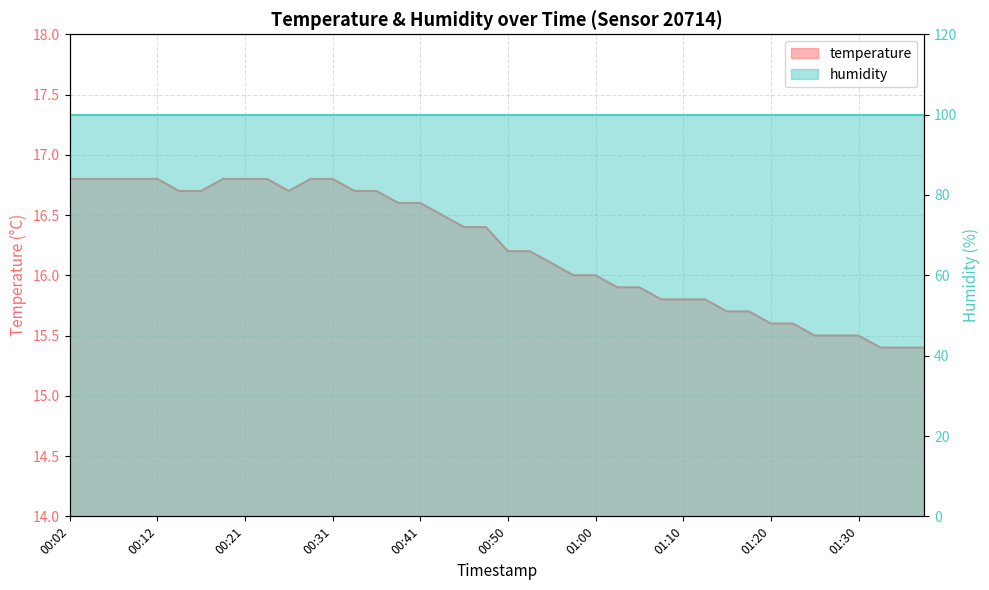

What is the change in value from 00:04 to 01:30?

-1.3